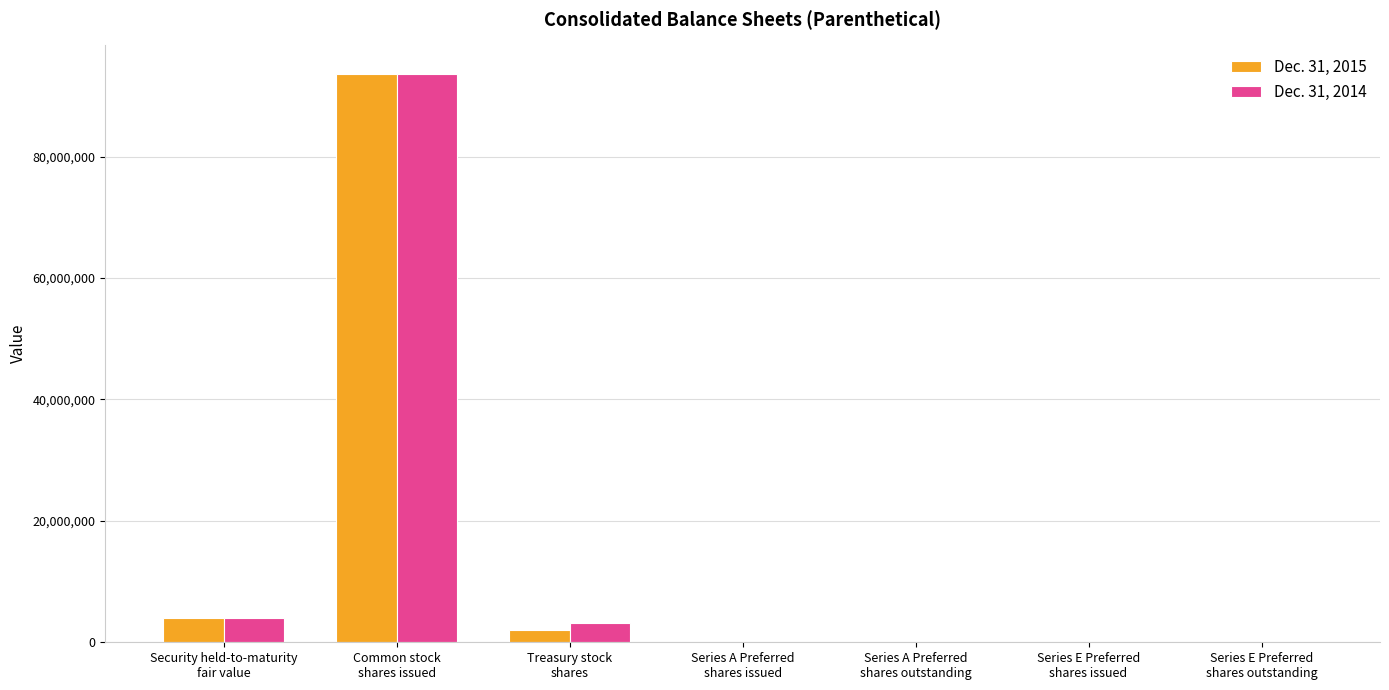

Read the Dec. 31, 2014 value at Series E Preferred
shares outstanding, to the nearest 50.

5050